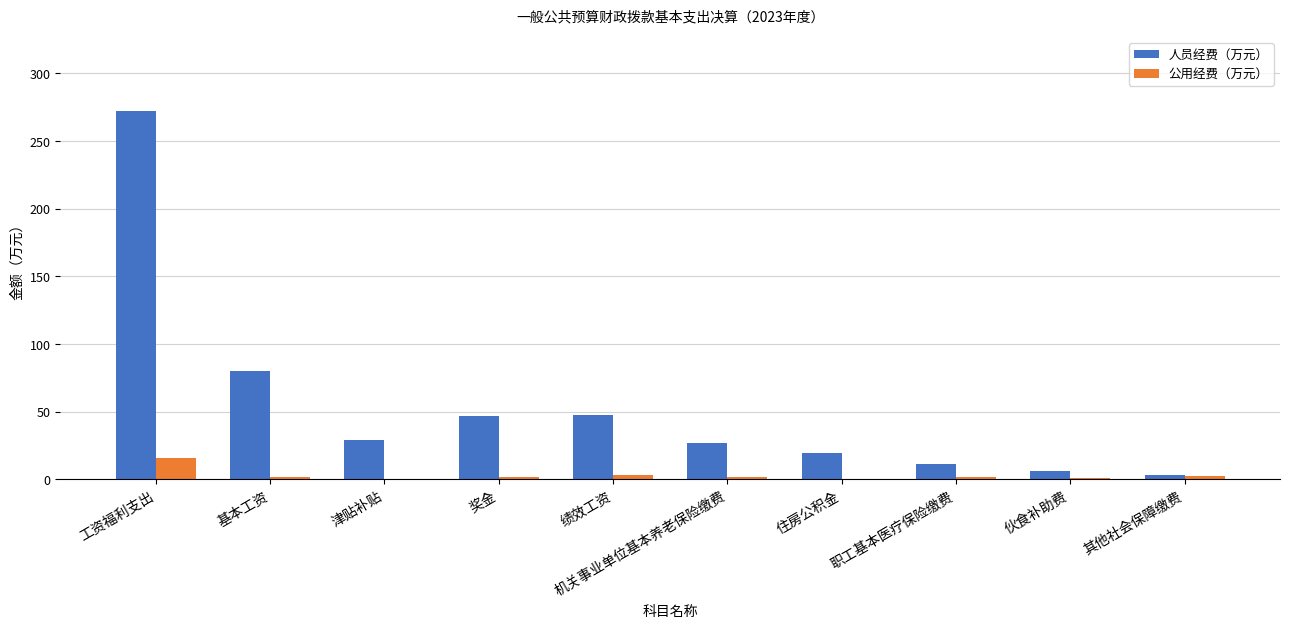

Which category has the highest value in the 公用经费（万元） series?

工资福利支出